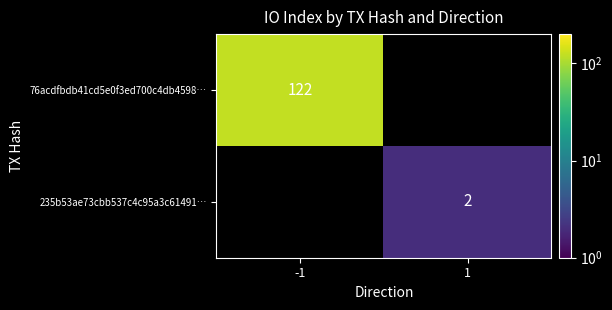

Which label corresponds to the largest value in the chart?

-1